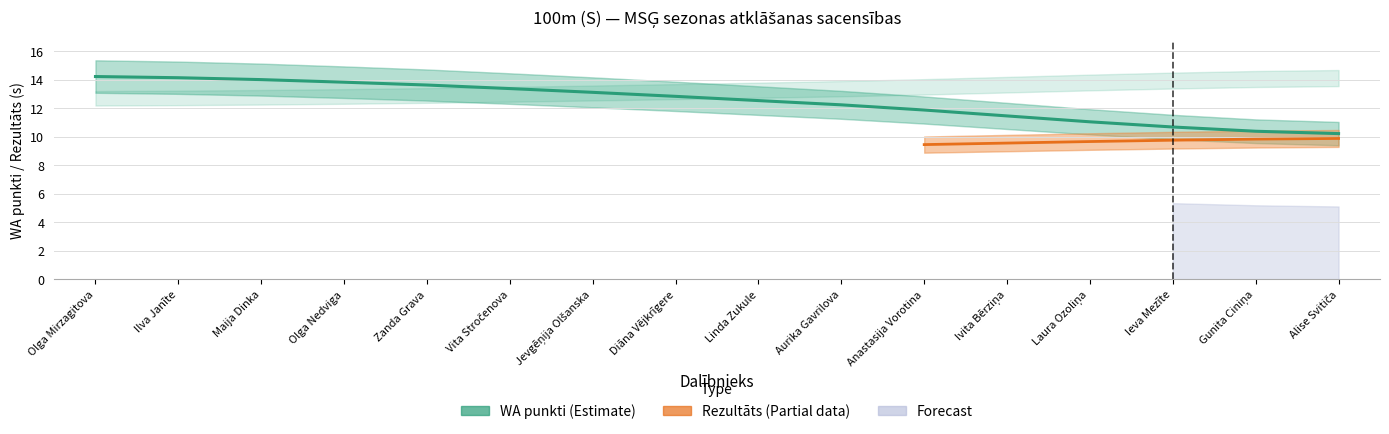

The value at Laura Ozoliņa is 11.0. True or false?

True